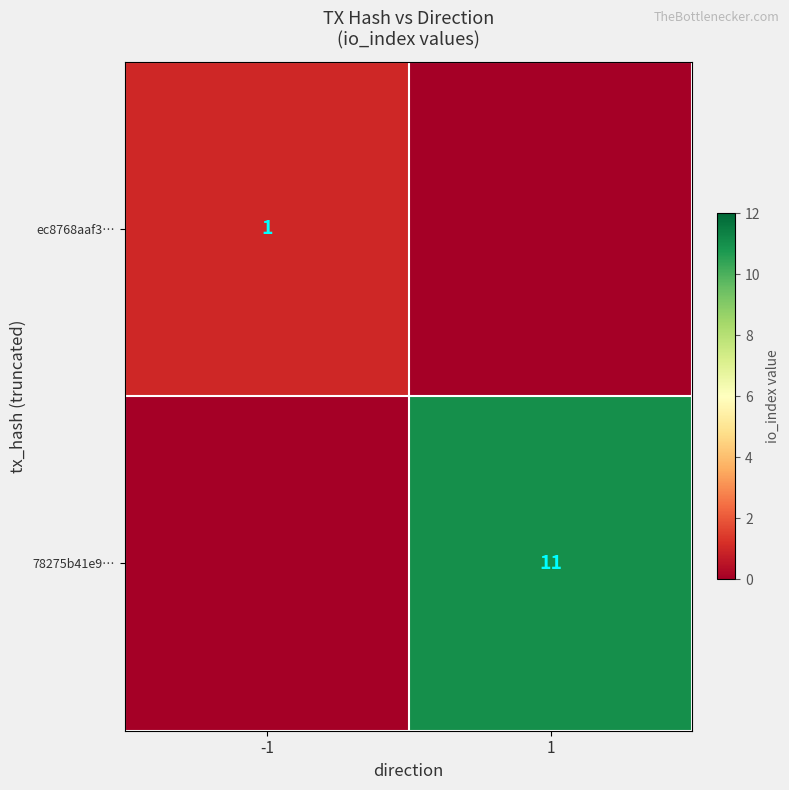

Is the value of 78275b41e9… at 1 greater than the value of ec8768aaf3… at -1?

Yes